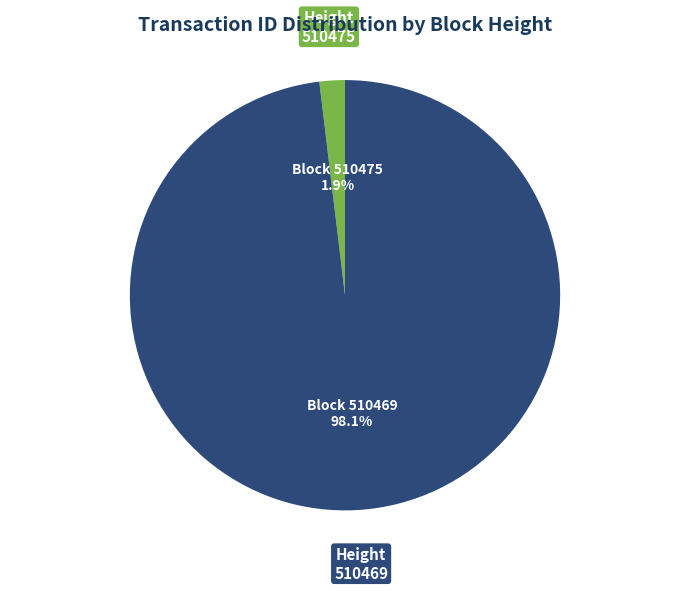

Does any single category account for the majority?

Yes